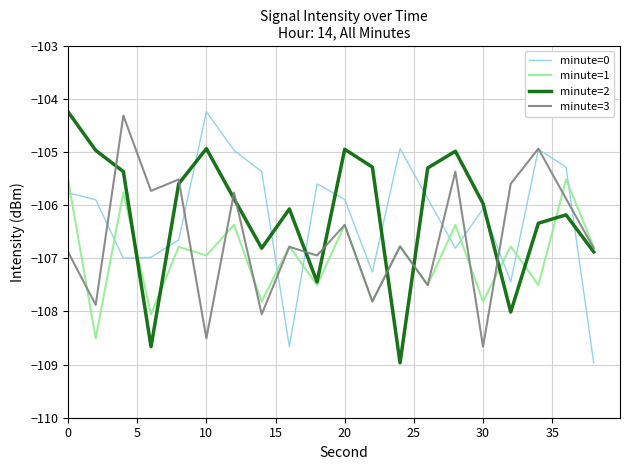

What is the maximum value for minute=3?

-104.3